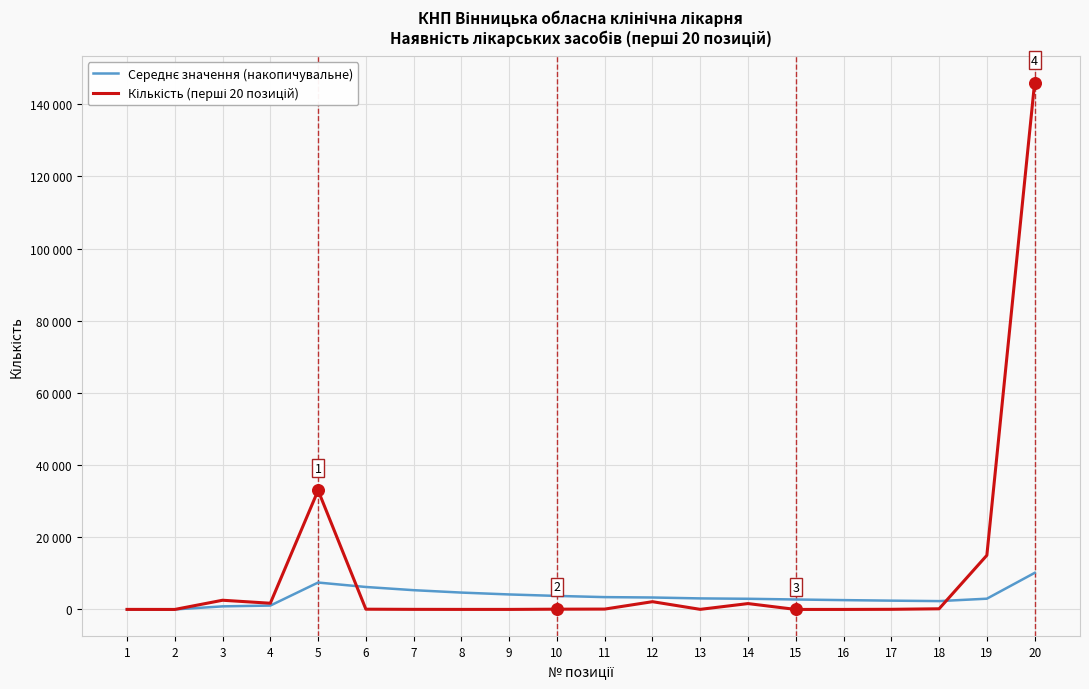

Does the chart have visible grid lines?

Yes